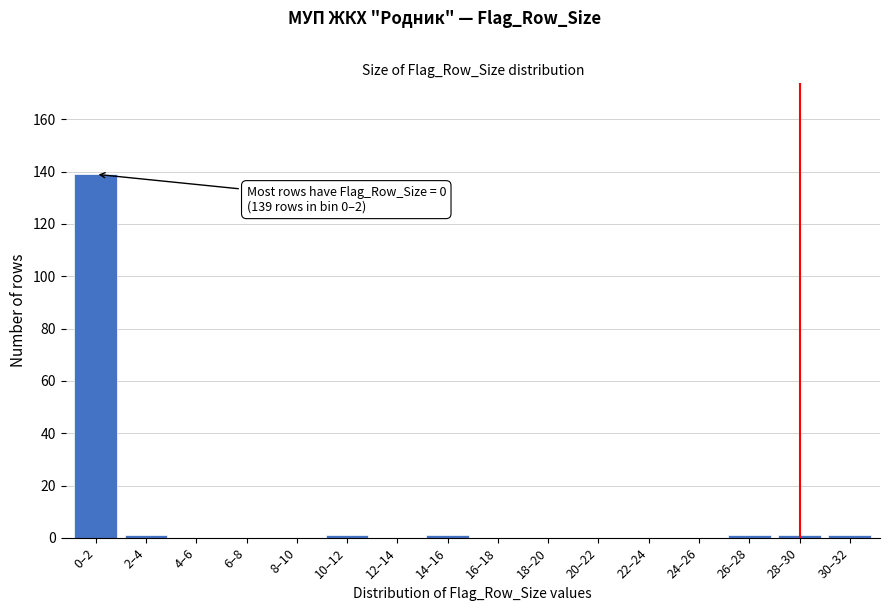

Reading left to right, transcribe all the data shown in this chart.

0–2=139	2–4=1	4–6=0	6–8=0	8–10=0	10–12=1	12–14=0	14–16=1	16–18=0	18–20=0	20–22=0	22–24=0	24–26=0	26–28=1	28–30=1	30–32=1